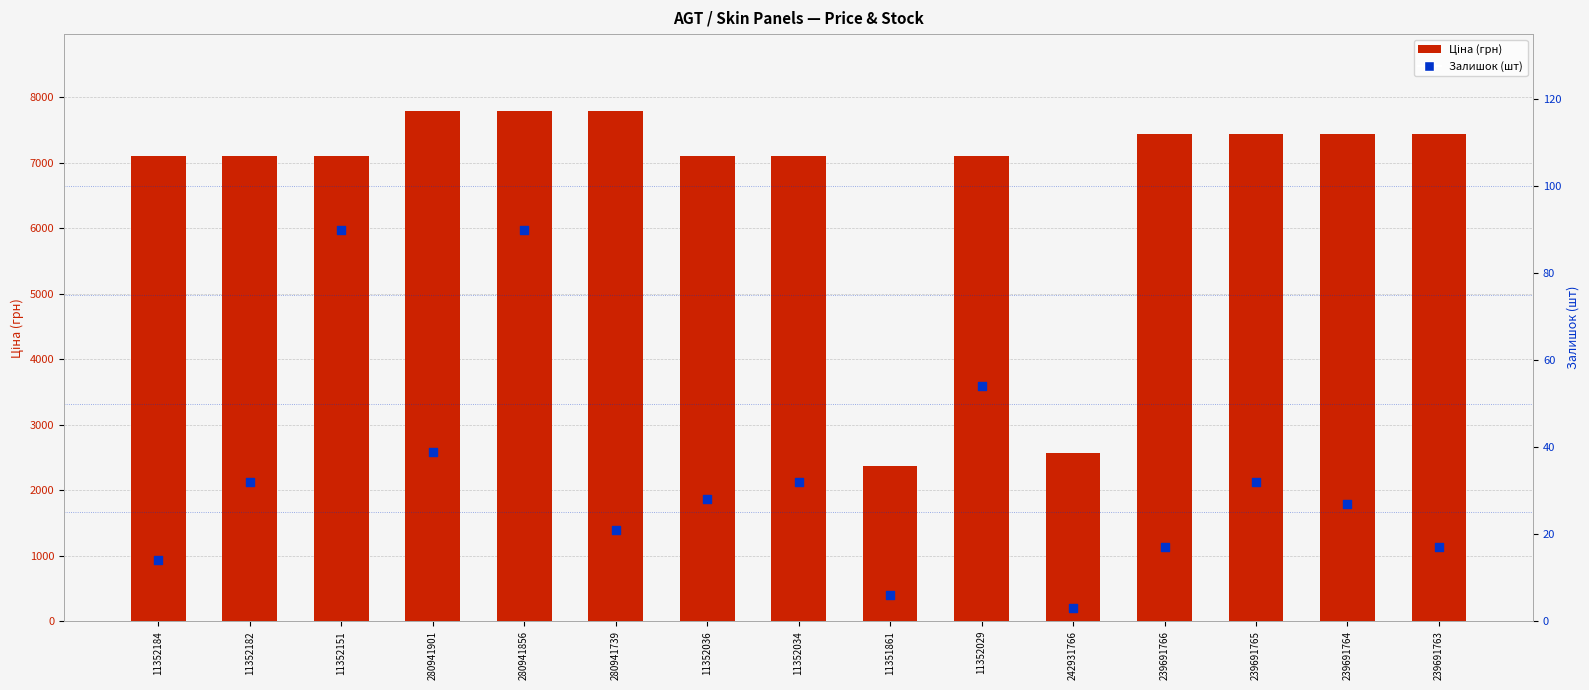

Which series has the largest total across all categories?

Ціна (грн)